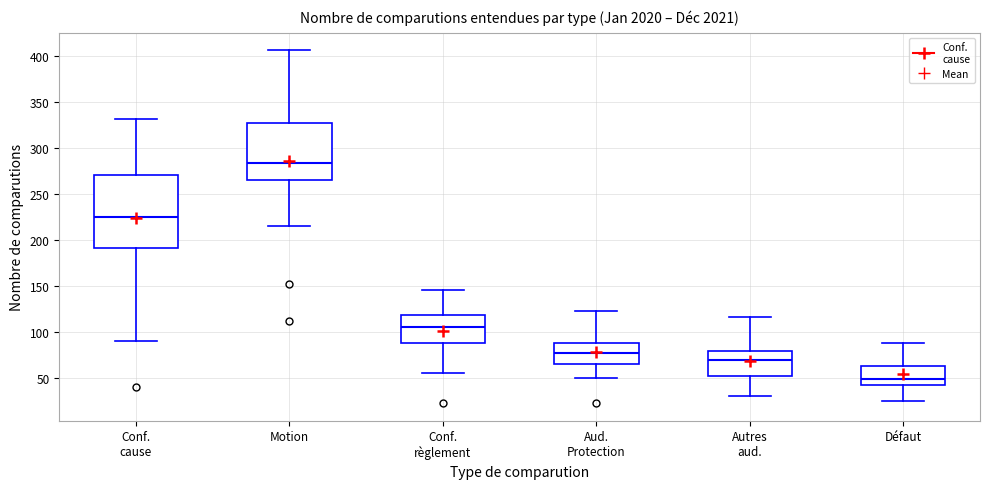

Reading left to right, transcribe this box plot: for each box, give where its median line is, the range the box spans, and where its two whiskers end, as read against the y-axis. The values are not printed on the chart, so give them approximately, as read against the axis.

Conf. cause: median 225, box 190 to 270, whiskers 90 to 330
Motion: median 285, box 265 to 325, whiskers 215 to 405
Conf. règlement: median 105, box 90 to 120, whiskers 55 to 145
Aud. Protection: median 80, box 65 to 90, whiskers 50 to 125
Autres aud.: median 70, box 50 to 80, whiskers 30 to 115
Défaut: median 50, box 45 to 65, whiskers 25 to 90